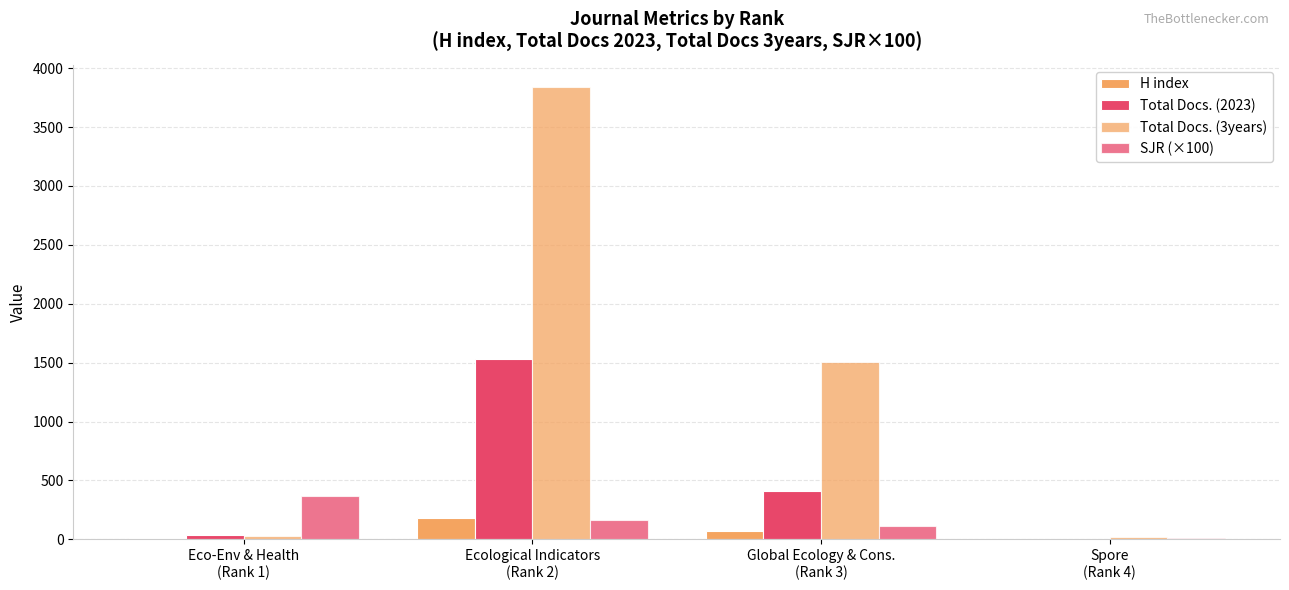

Rank the categories by Total Docs. (3years) value from highest to lowest.

Ecological Indicators
(Rank 2), Global Ecology & Cons.
(Rank 3), Eco-Env & Health
(Rank 1), Spore
(Rank 4)